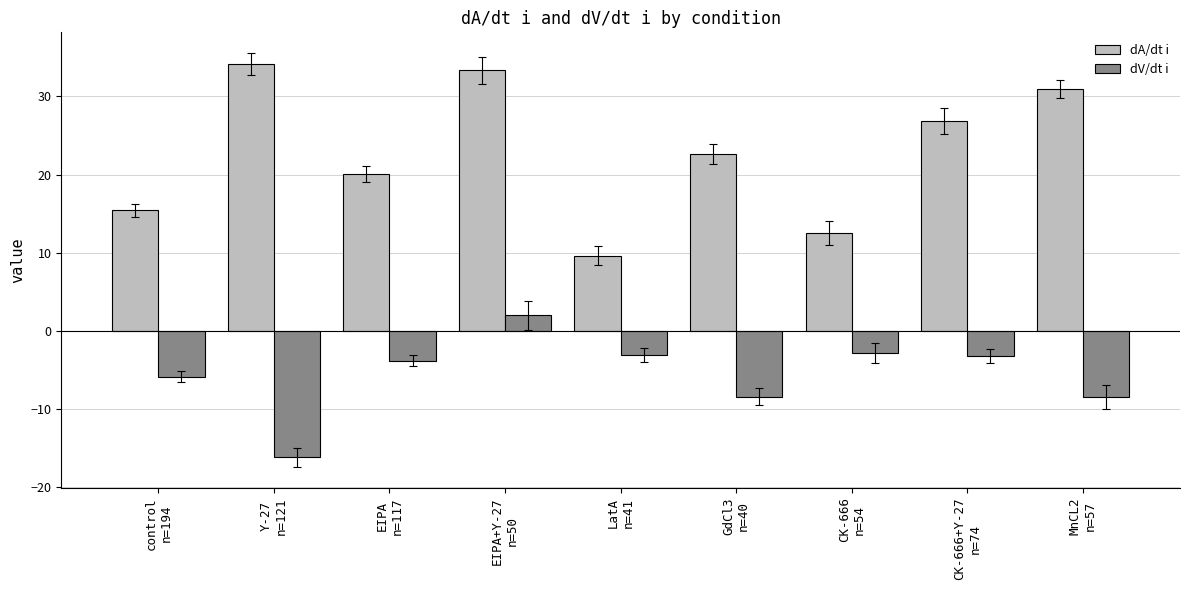

How many groups of bars are there?

9